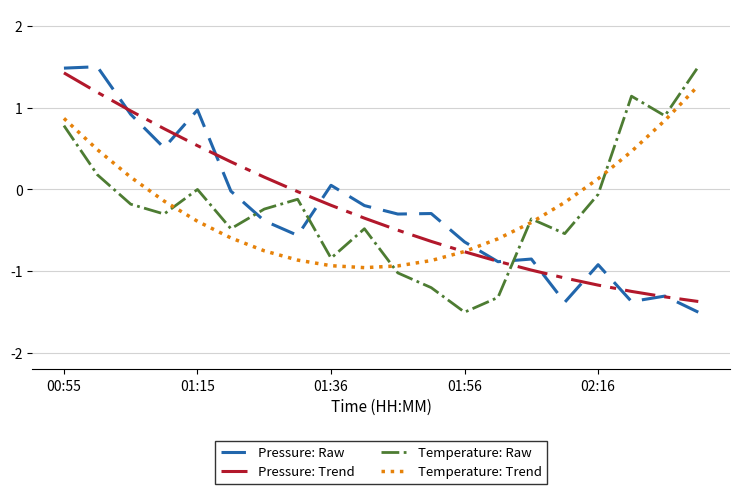

At how many categories does at least one series exceed -1?

20